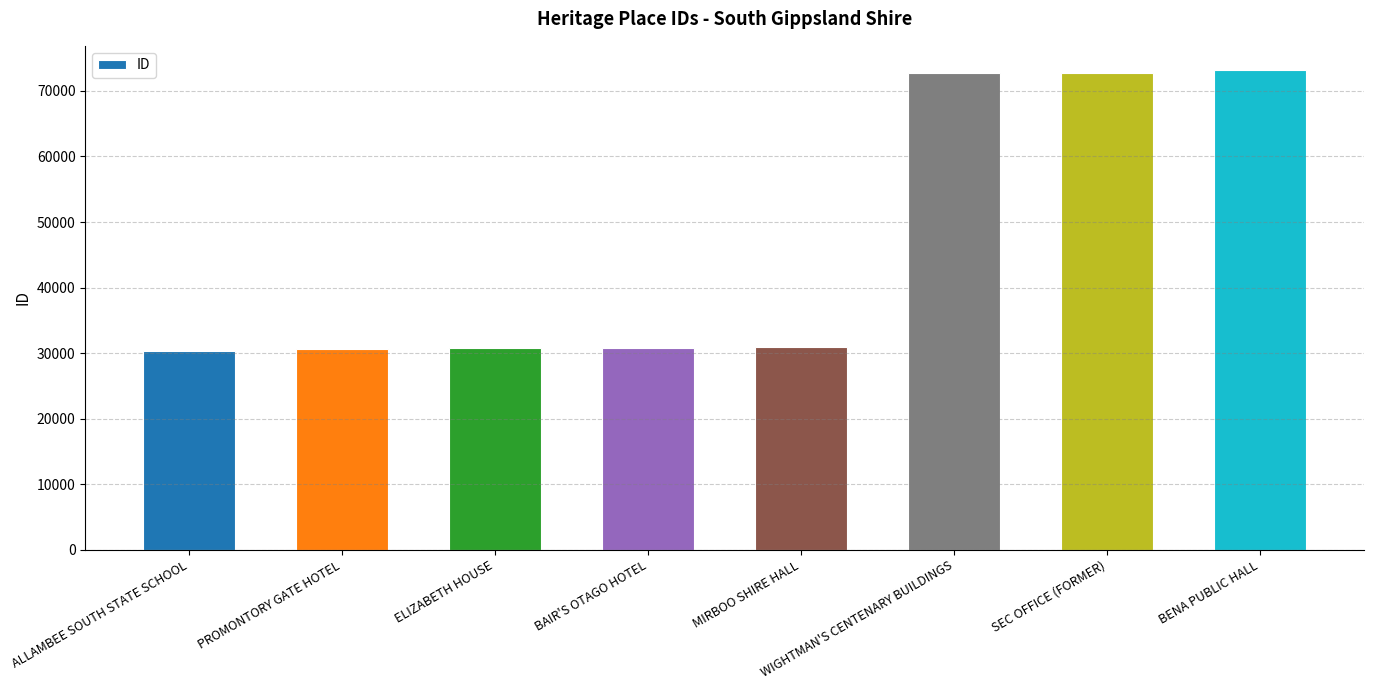

The value at WIGHTMAN'S CENTENARY BUILDINGS is 32903. True or false?

False